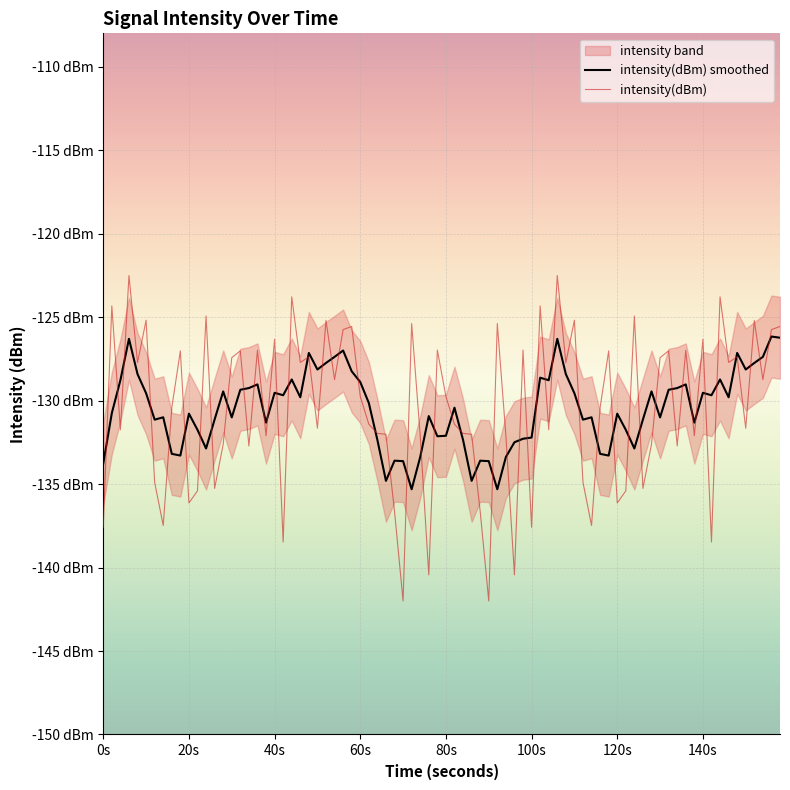

List the labels in order of value, smallest first.

0, 14, 20, 22, 26, 12, 34, 28, 38, 4, 16, 8, 30, 18, 32, 36, 10, 24, 2, 6